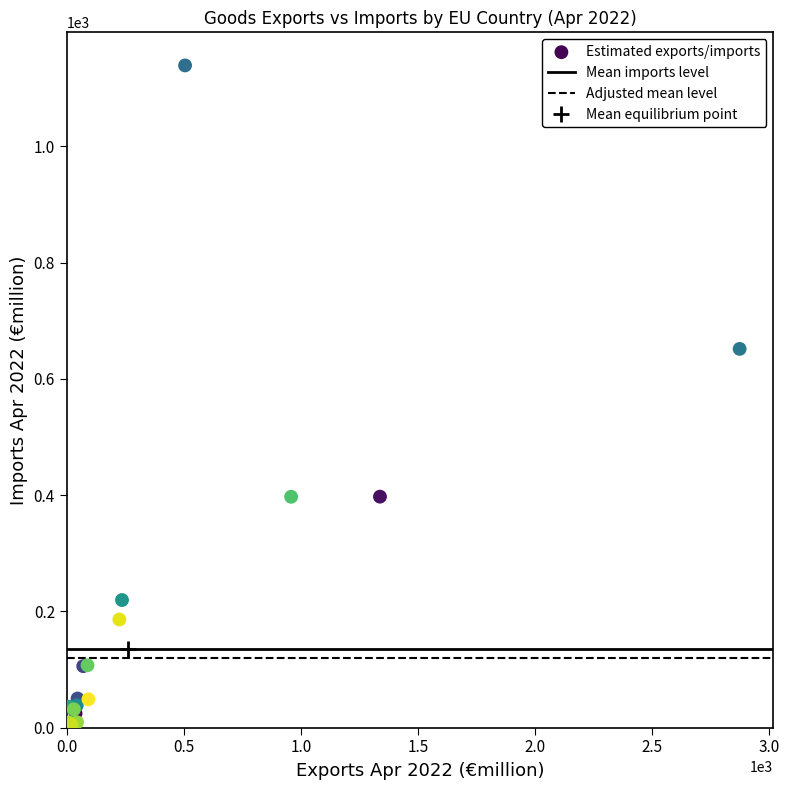

What Y value in the scatter plot is closest to 570?

651.7